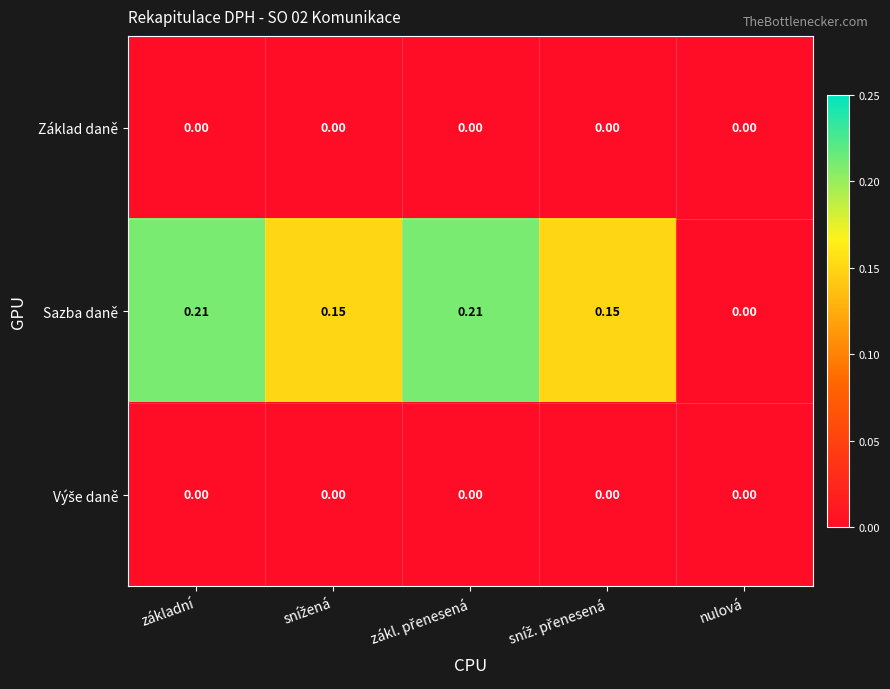

Which series changed the most between základní and nulová?

Sazba daně